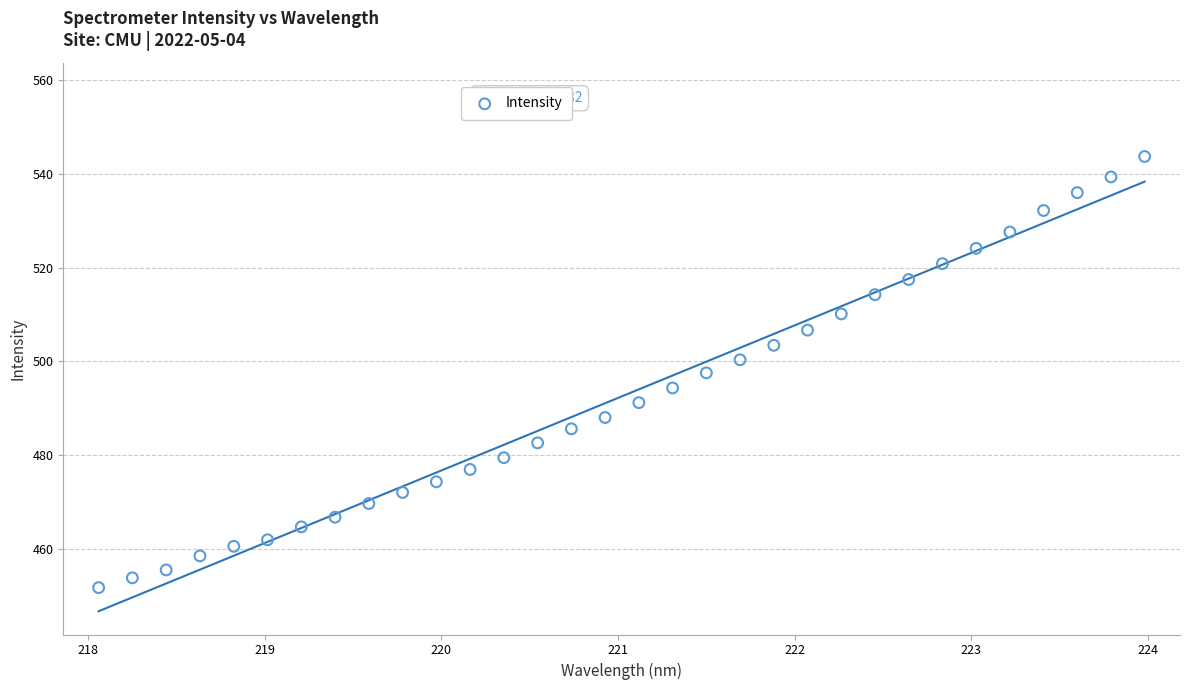

What is the range of Y values (max minus min)?

91.9